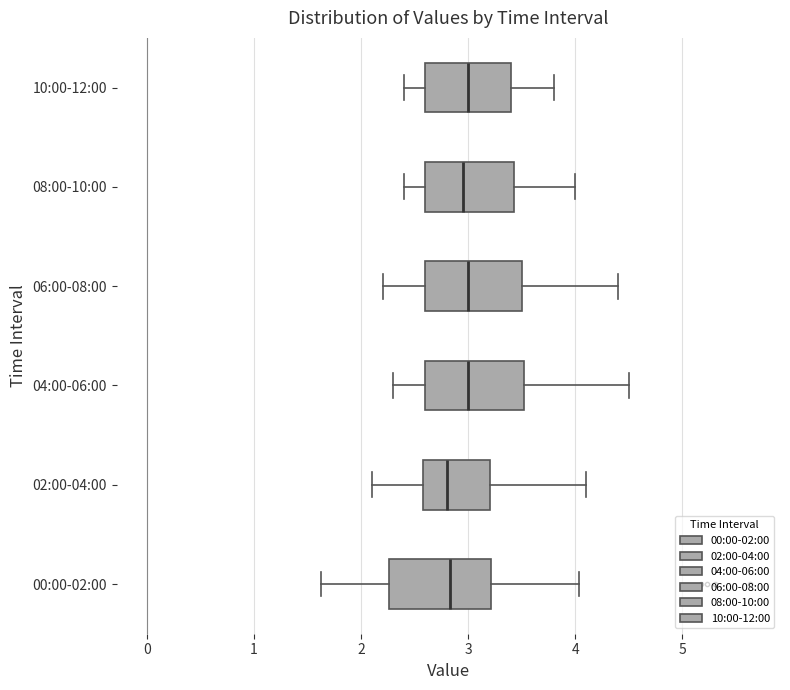

Reading bottom to top, transcribe this box plot: for each box, give where its median line is, the range the box spans, and where its two whiskers end, as read against the x-axis. The values are not printed on the chart, so give them approximately, as read against the axis.

00:00-02:00: median 2.8, box 2.3 to 3.2, whiskers 1.6 to 4.0
02:00-04:00: median 2.8, box 2.6 to 3.2, whiskers 2.1 to 4.1
04:00-06:00: median 3.0, box 2.6 to 3.5, whiskers 2.3 to 4.5
06:00-08:00: median 3.0, box 2.6 to 3.5, whiskers 2.2 to 4.4
08:00-10:00: median 3.0, box 2.6 to 3.4, whiskers 2.4 to 4.0
10:00-12:00: median 3.0, box 2.6 to 3.4, whiskers 2.4 to 3.8